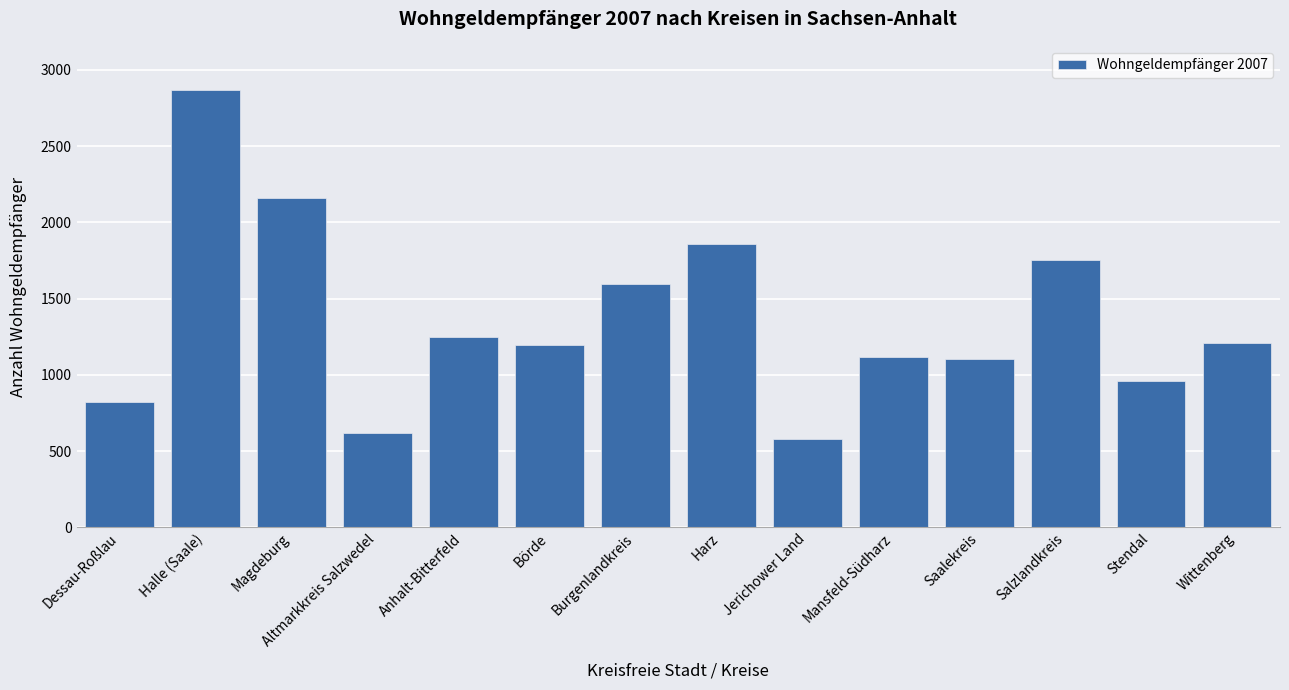

How many categories are shown in the chart?

14